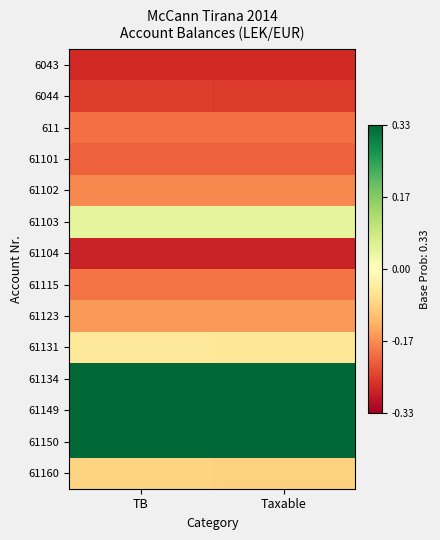

What is the greatest value displayed?

0.3